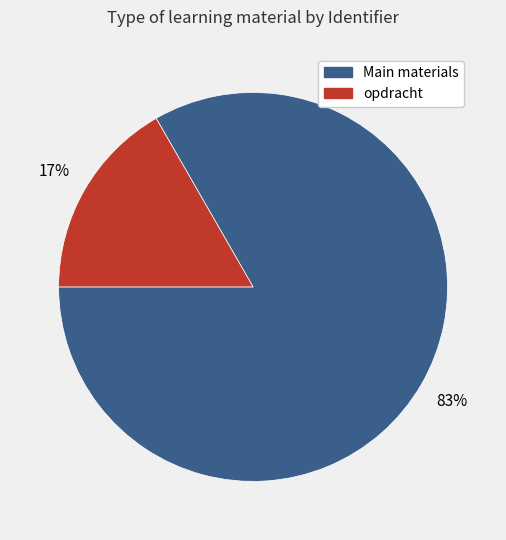

Is the sum of Main materials and opdracht greater than half?

Yes